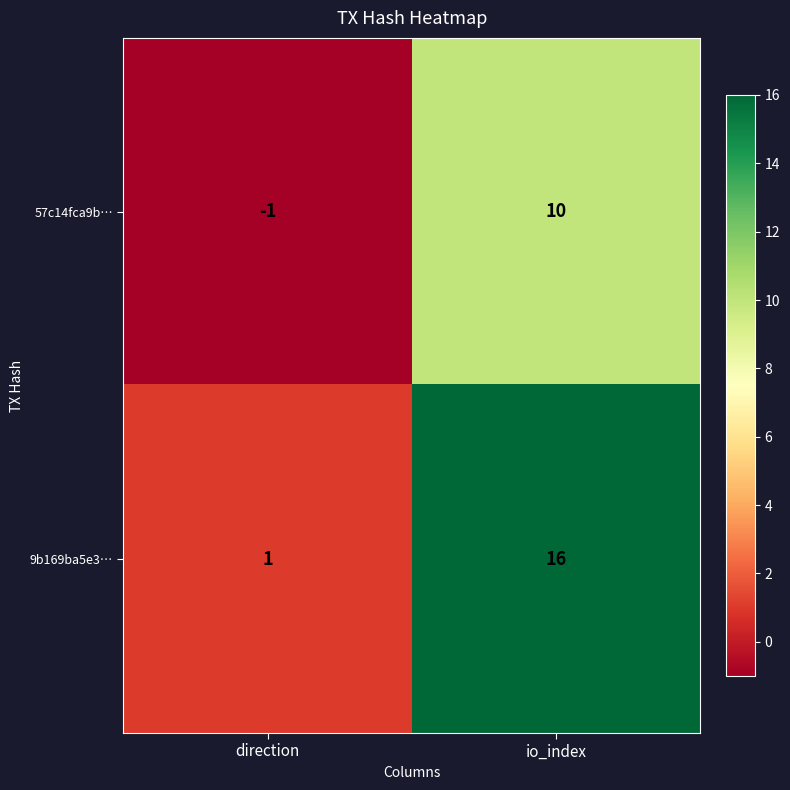

What is the maximum value shown in the chart?

16